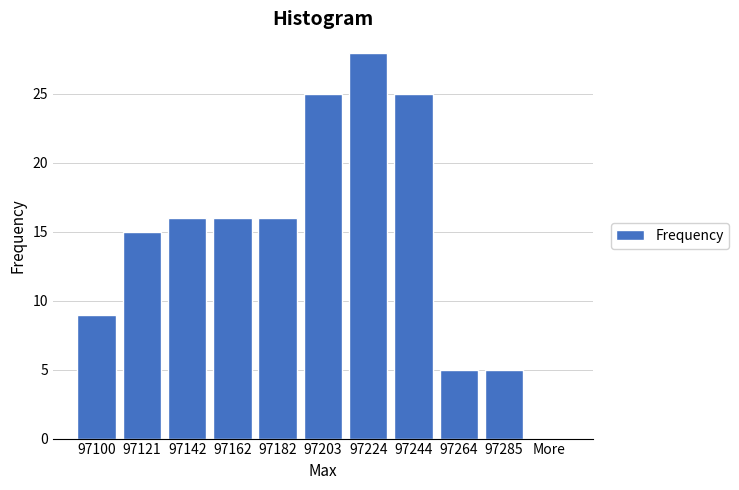

Reading left to right, list all the values displayed in this chart.

97100=9	97121=15	97142=16	97162=16	97182=16	97203=25	97224=28	97244=25	97264=5	97285=5	More=0